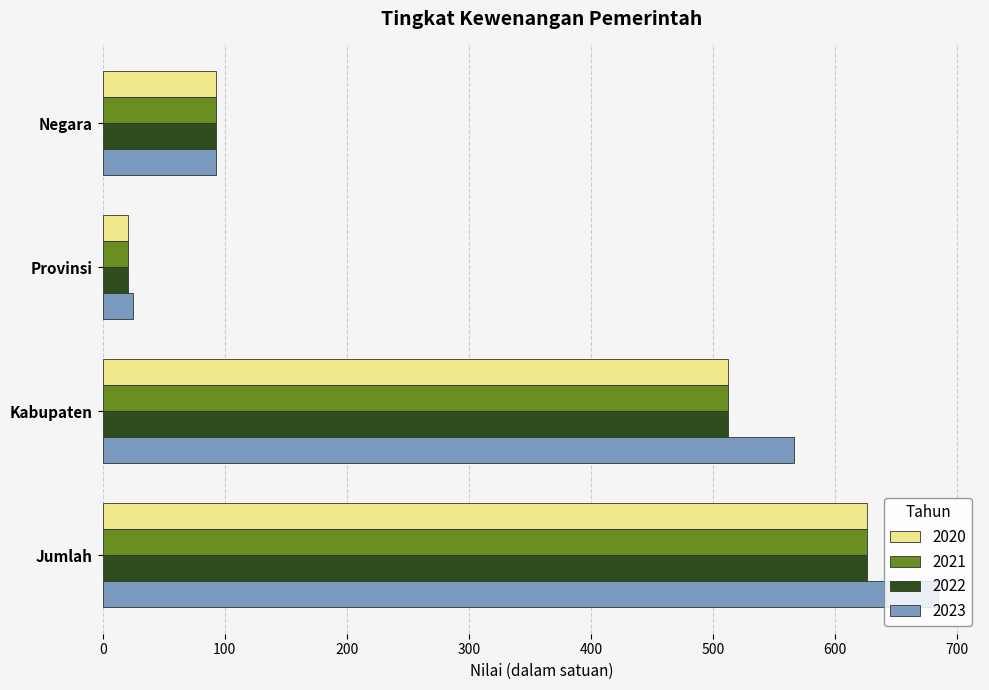

What is the difference between the maximum and minimum values in the 2021 series?

605.1